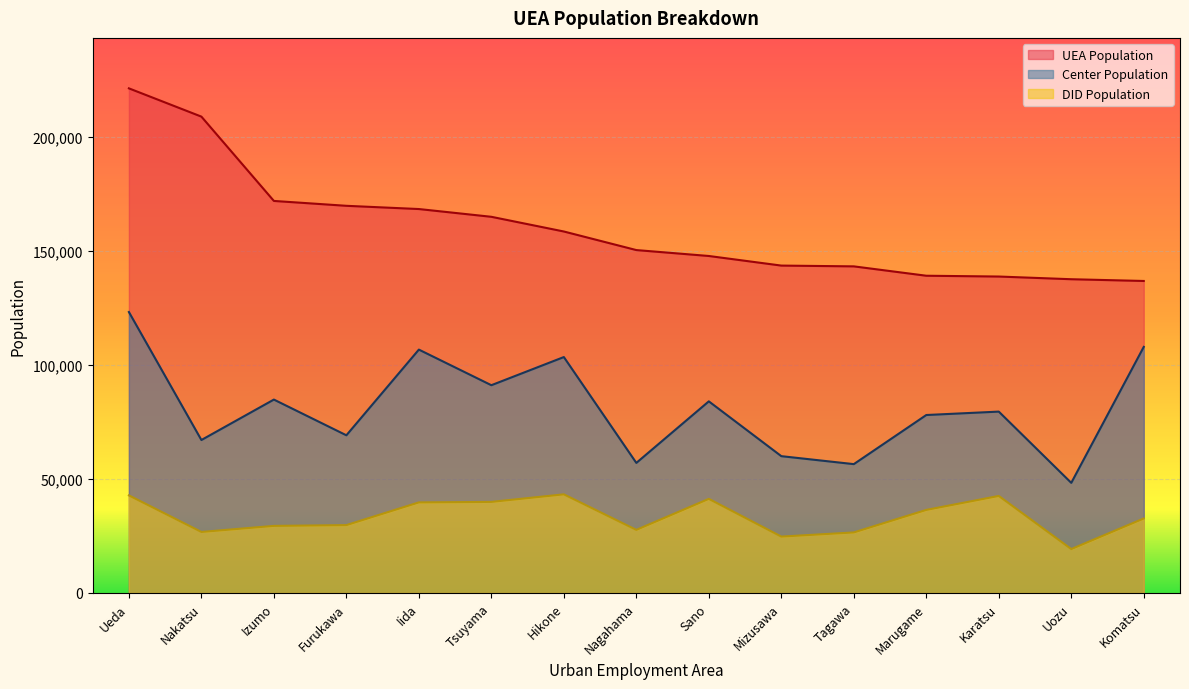

Is the value of UEA Population at Mizusawa greater than the value of Center Population at Furukawa?

Yes